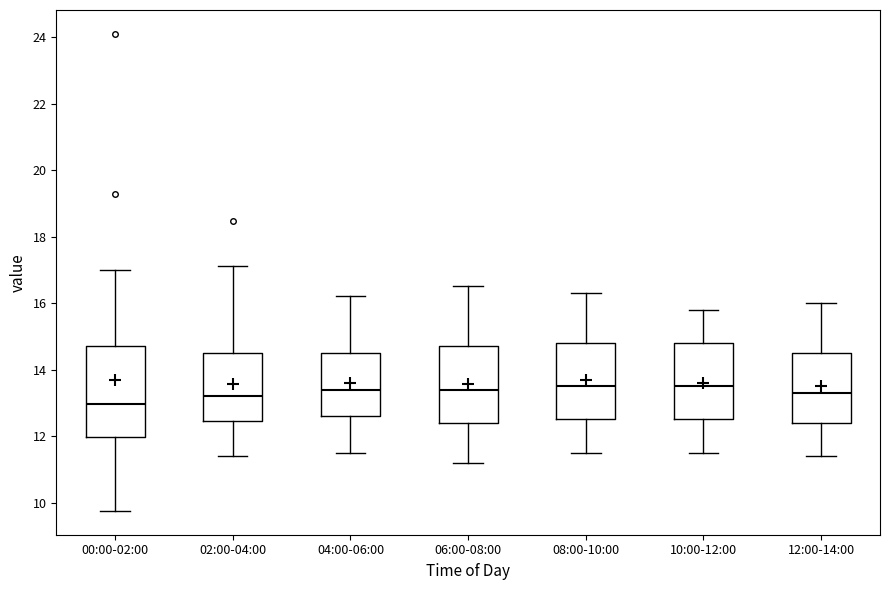

Where is the lower edge of the box for 06:00-08:00 on the y-axis? The values are not printed on the chart, so give them approximately, as read against the axis.

12.4